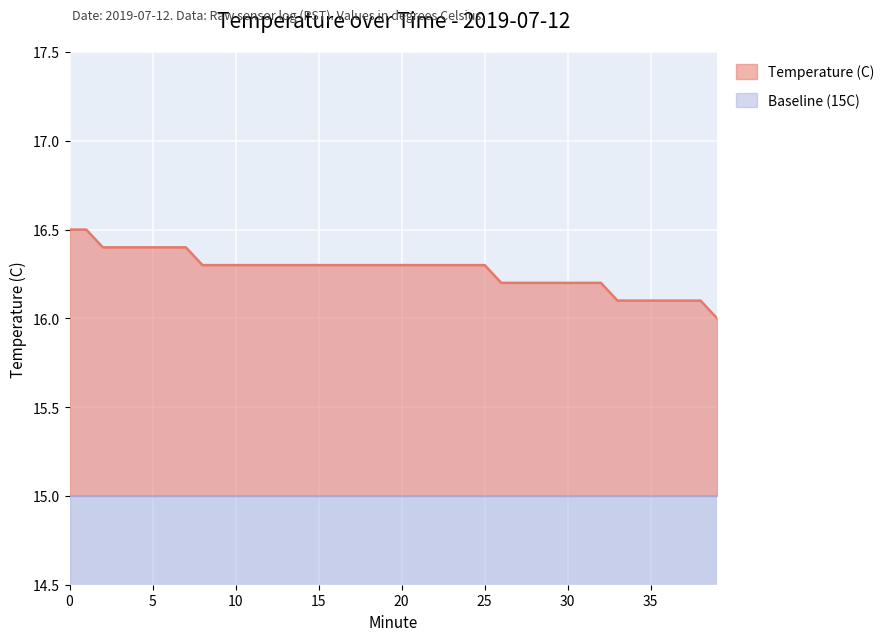

Is it true that the value at 17 is 24.4?

False